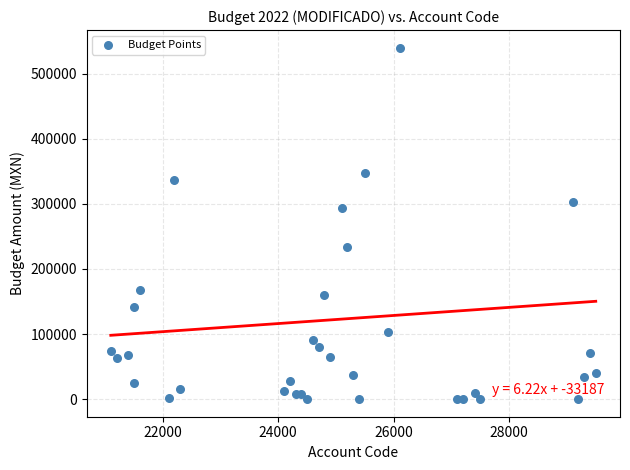

What is the range of Y values (max minus min)?

540000.0